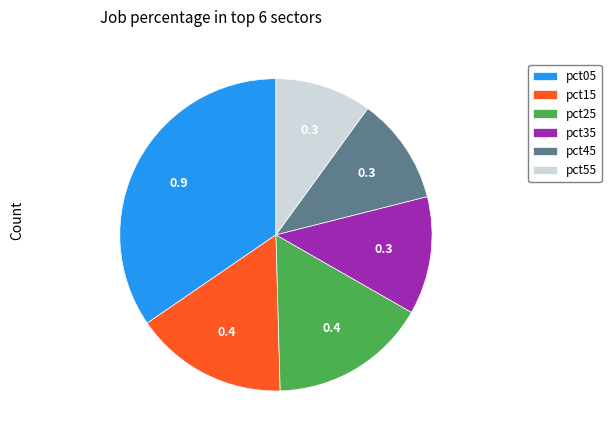

Is it true that pct45 is 17% of the pie?

False